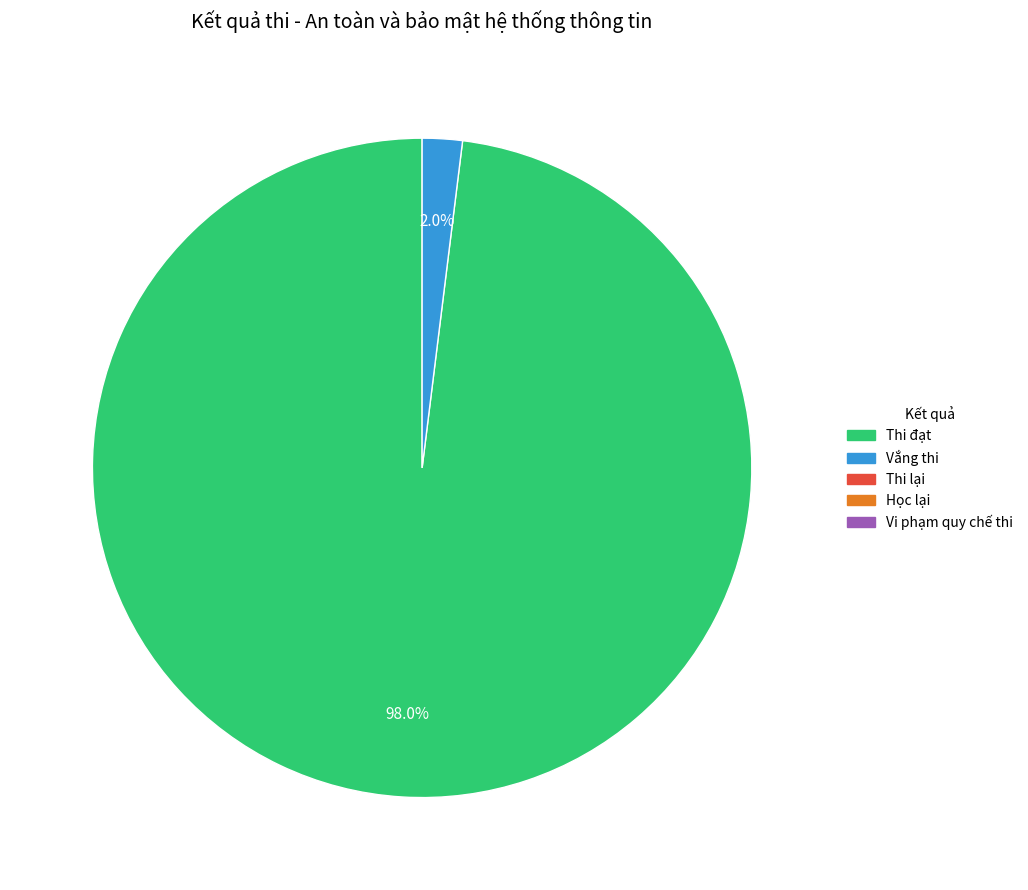

Is there any slice that represents more than half of the pie?

Yes